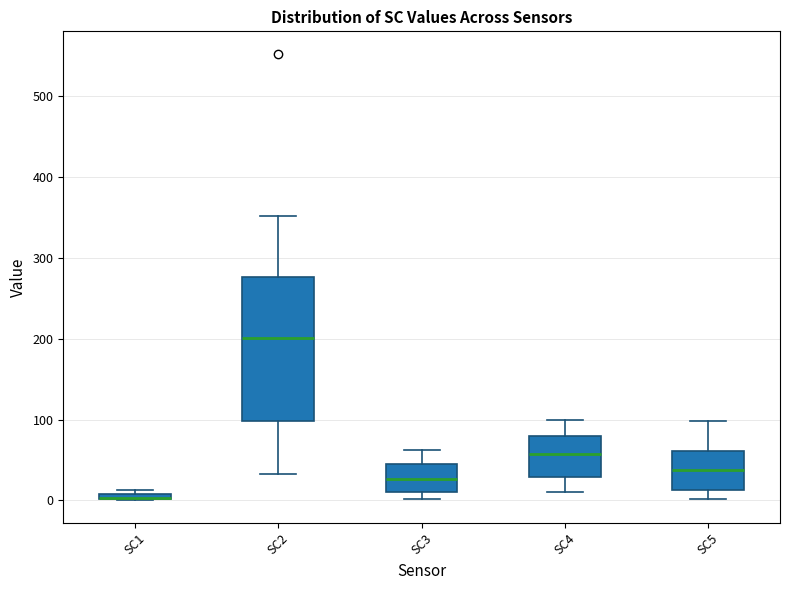

Comparing the boxes themselves (not the whiskers), which one is the tallest?

SC2